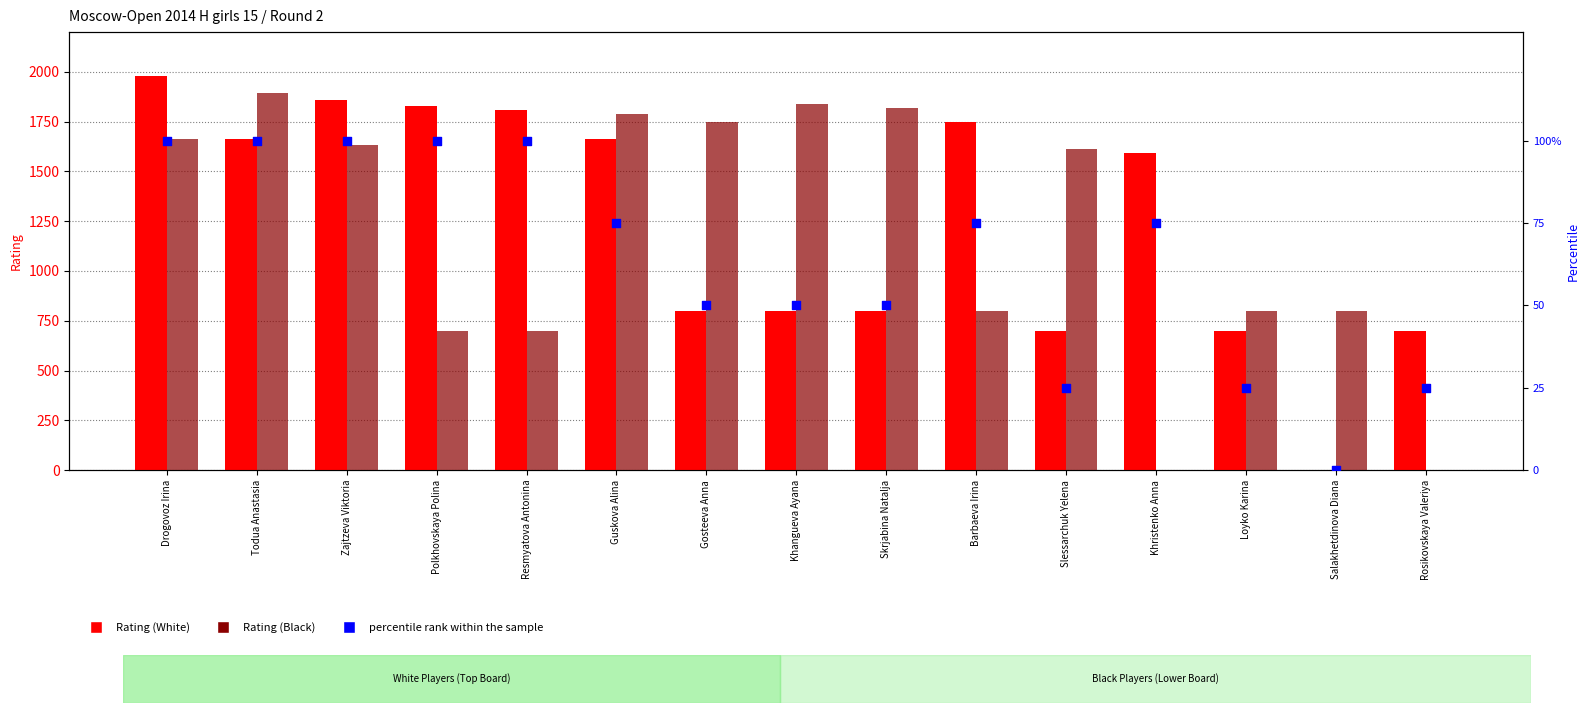

What is the total value across all series at Todua Anastasia?

3659